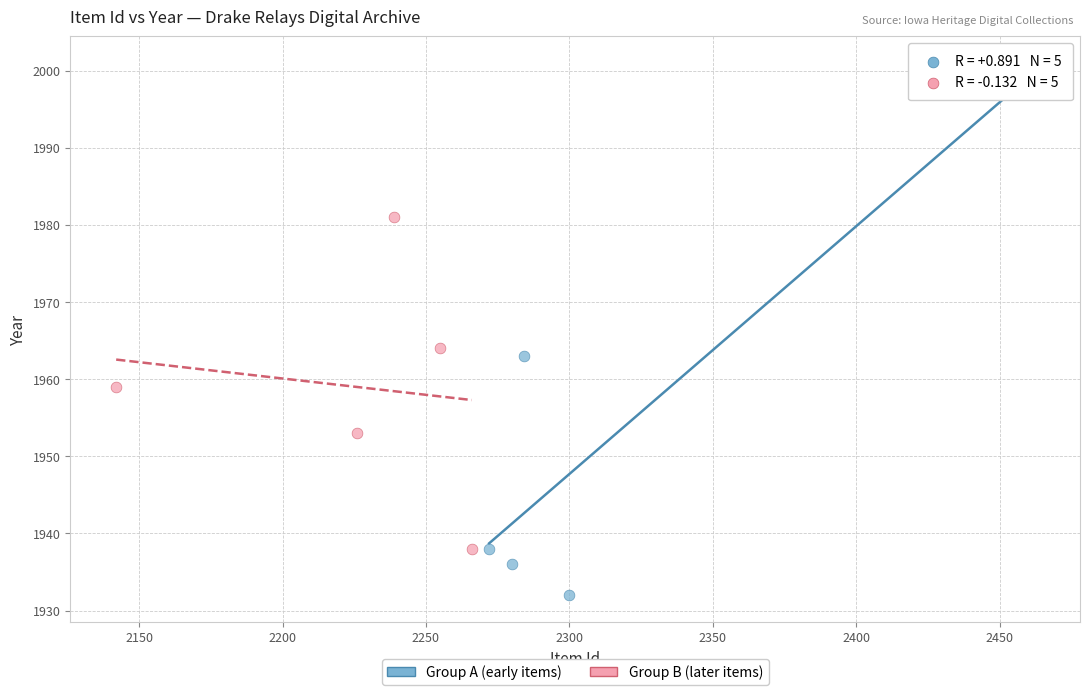

Which series contains the highest Y value?

Group A (early items)